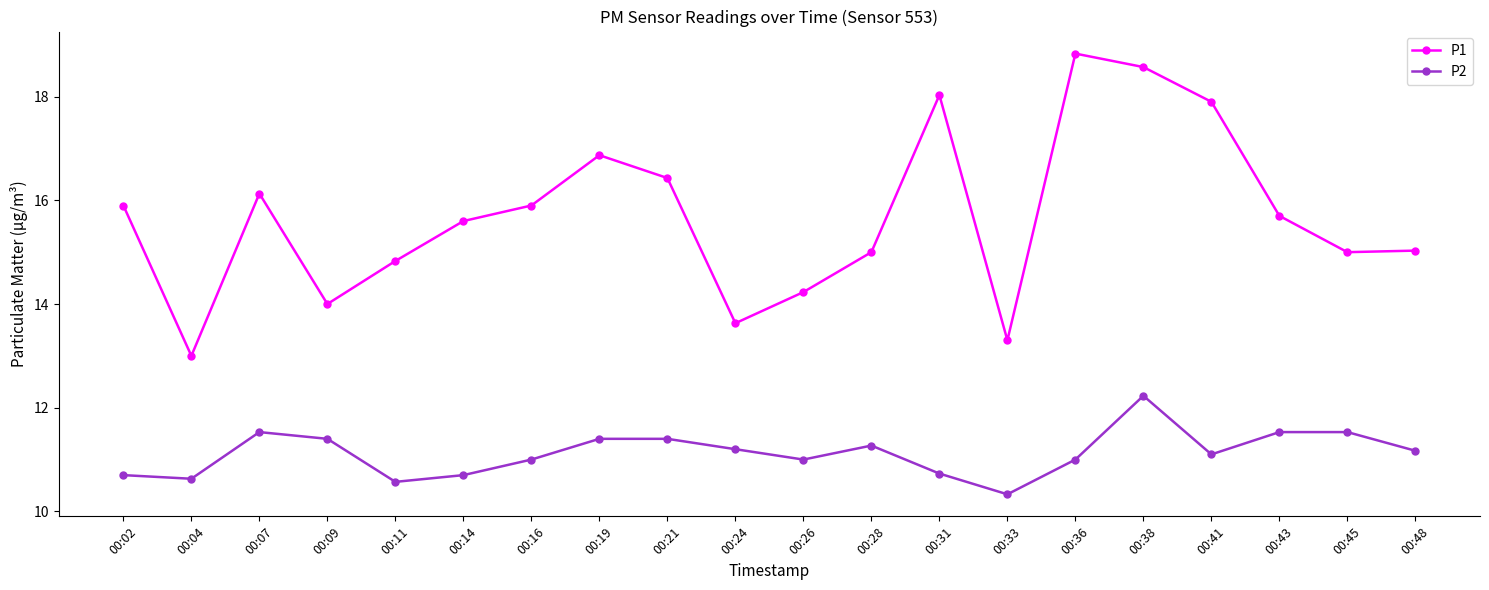

What is the average value of the P1 series?

15.7